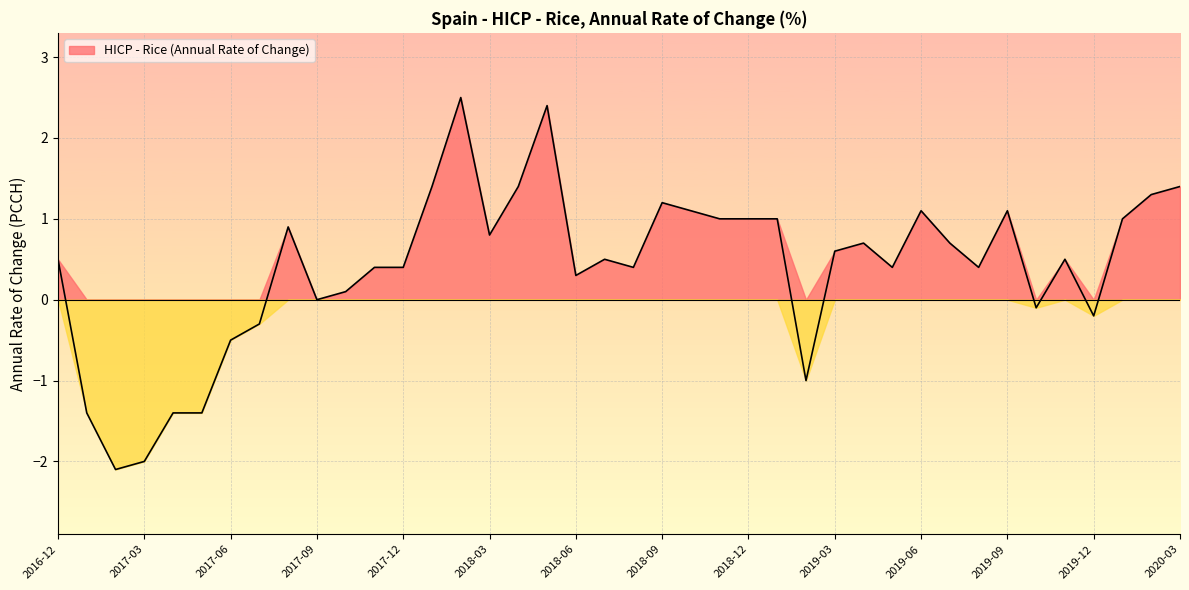

What is the value of the 23rd point from the left?

1.1